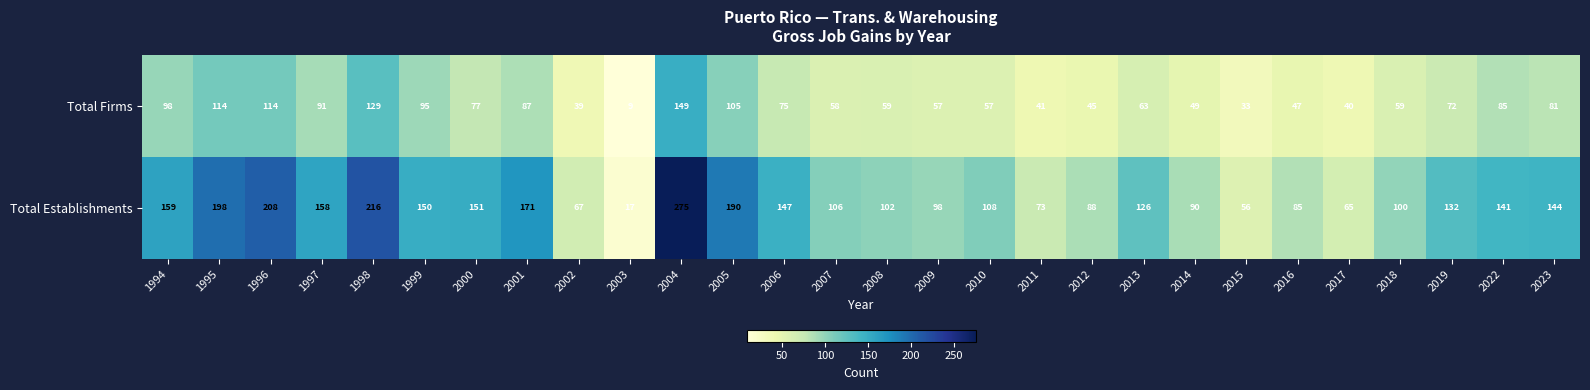

Rank the series at 2010 from highest to lowest value.

Total Establishments, Total Firms